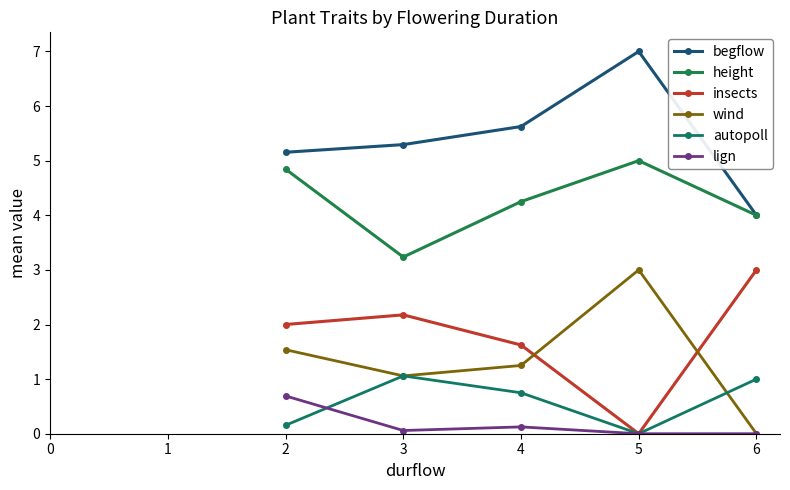

Rank the series by their maximum value, from highest to lowest.

begflow, height, insects, wind, autopoll, lign